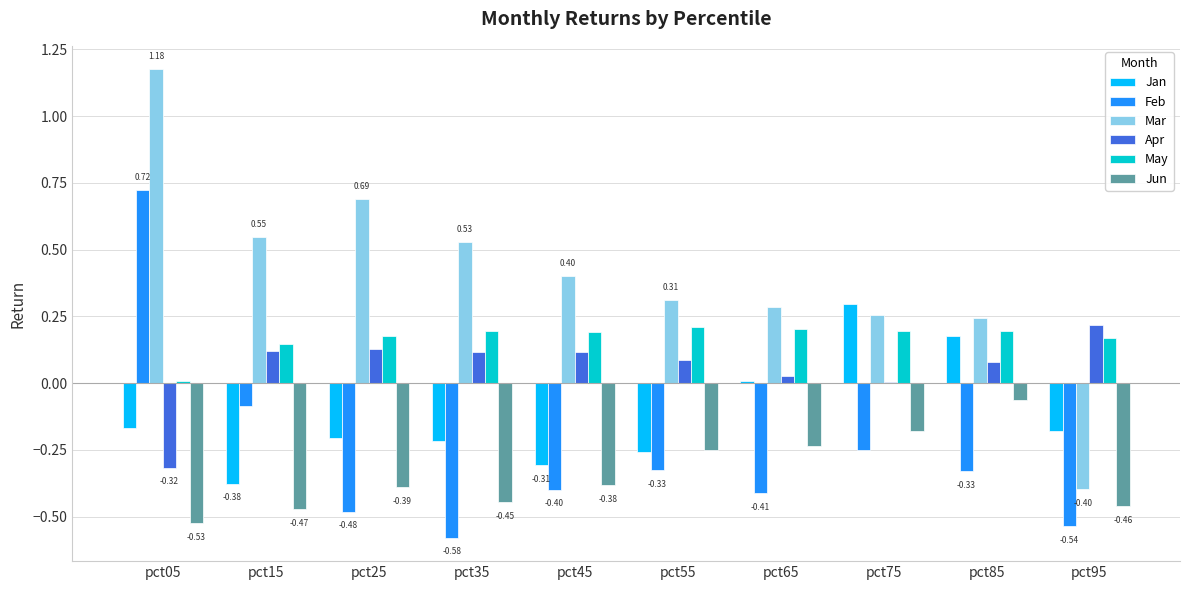

What is the sum of all Apr values?

0.6